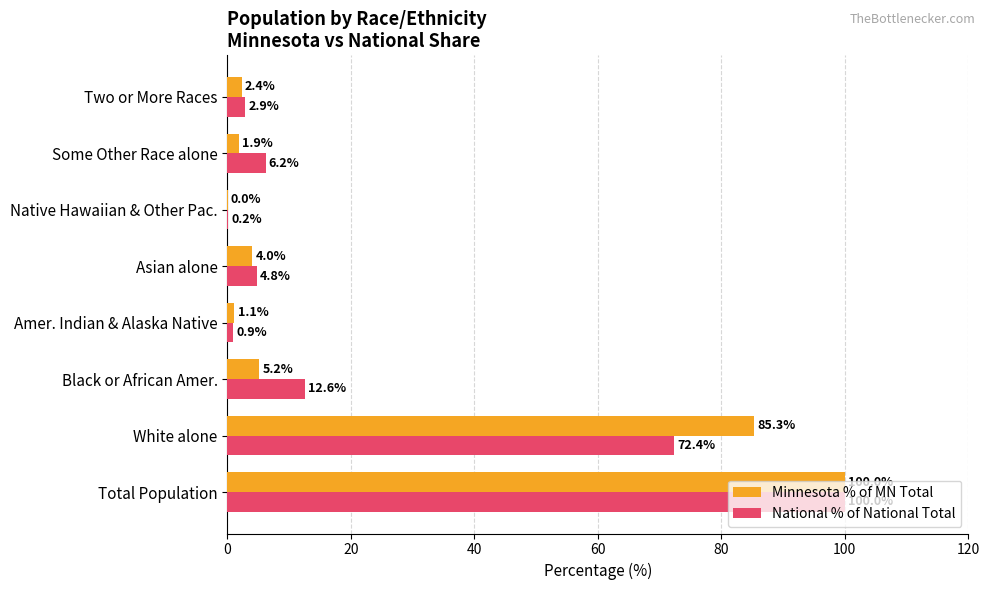

At which category is the sum across all series the highest?

Total Population